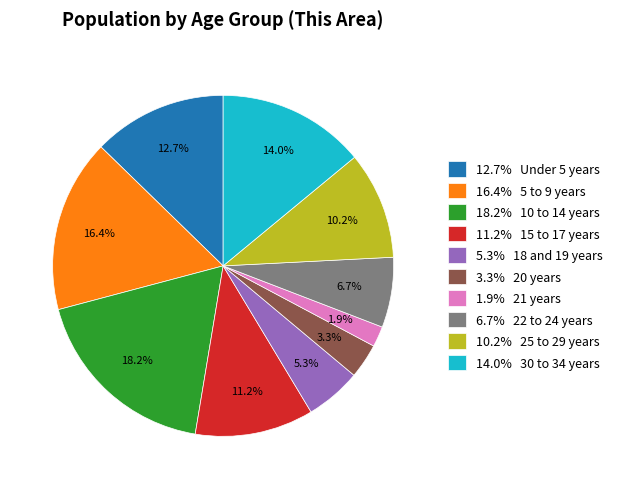

Which has a higher value, 11.2% 15 to 17 years or 1.9% 21 years?

11.2% 15 to 17 years